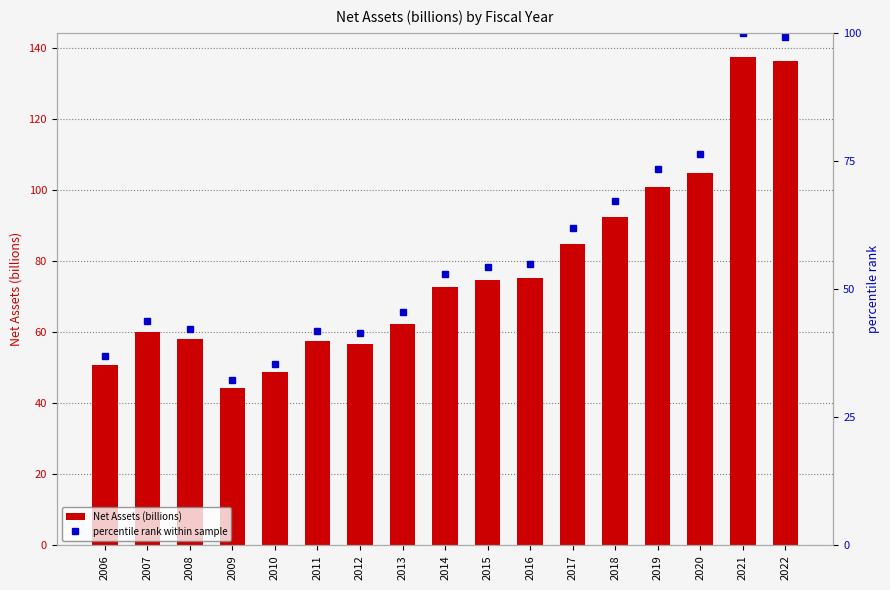

At which label does percentile rank within sample first exceed 52?

2014